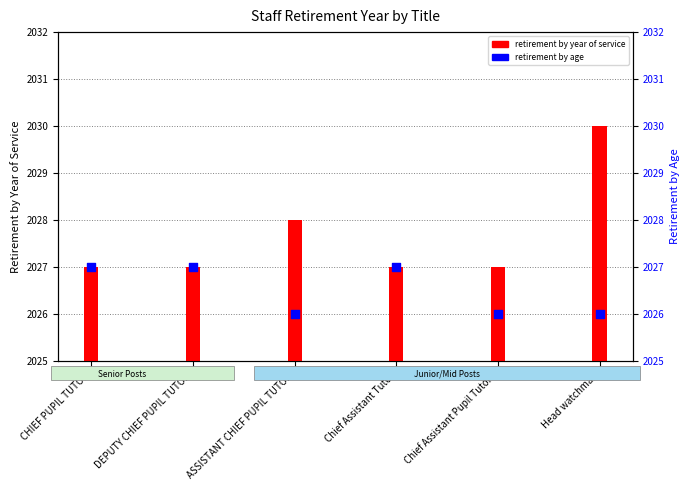

What are all the series names shown in the legend?

retirement by year of service, retirement by age